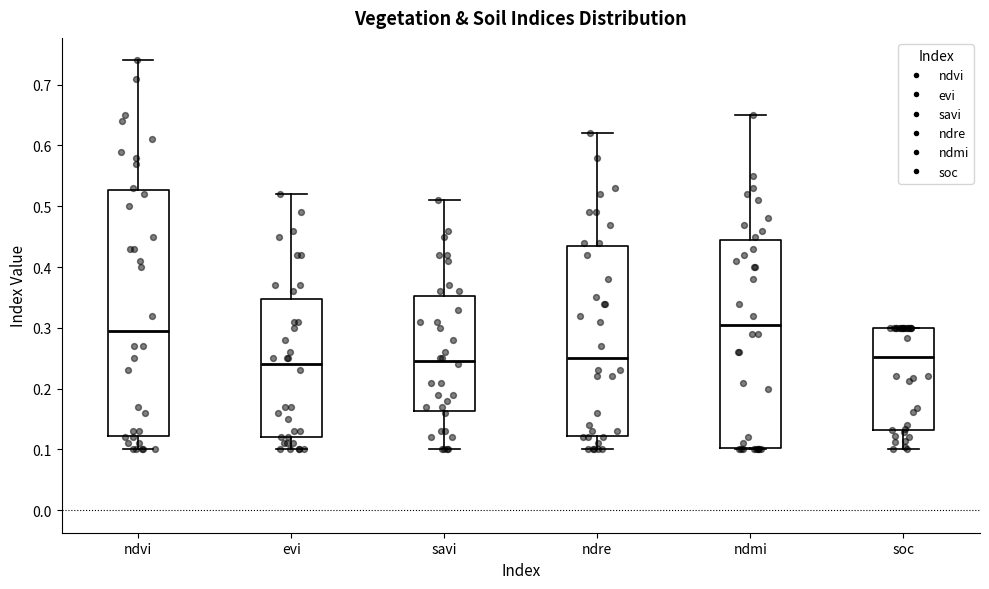

Where does the upper whisker of the box for ndre end on the y-axis? The values are not printed on the chart, so give them approximately, as read against the axis.

0.62